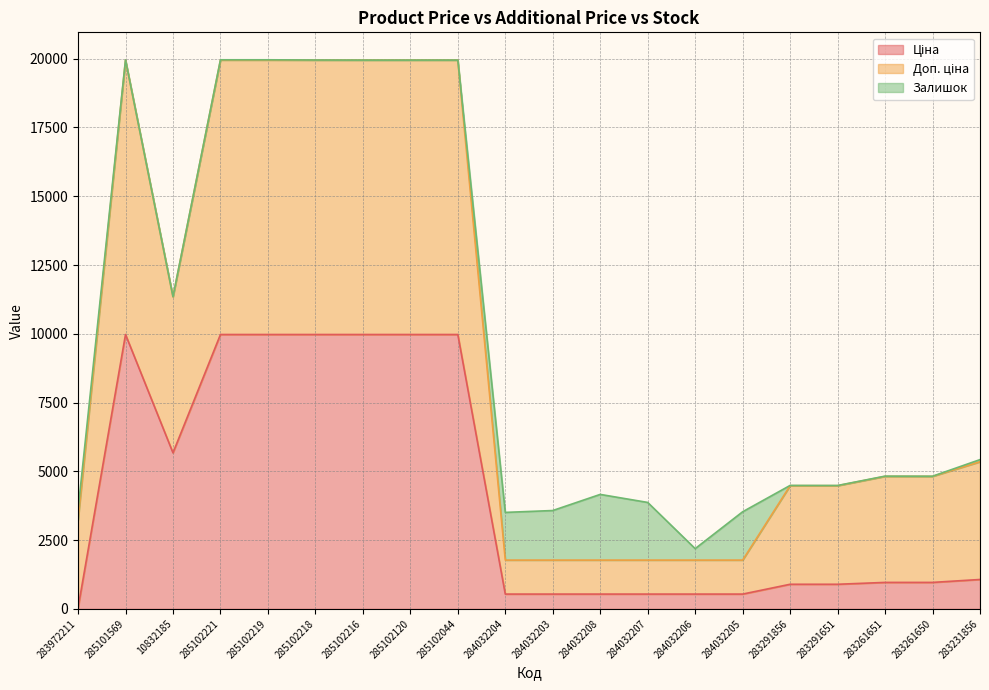

How many data points in Доп. ціна are less than 4817?

9